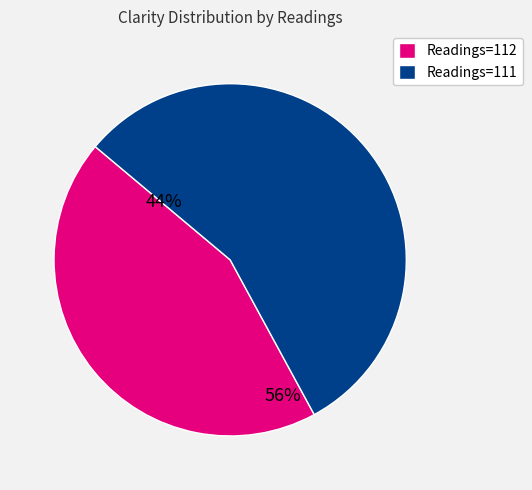

Which category has the biggest portion of the pie?

Readings=111